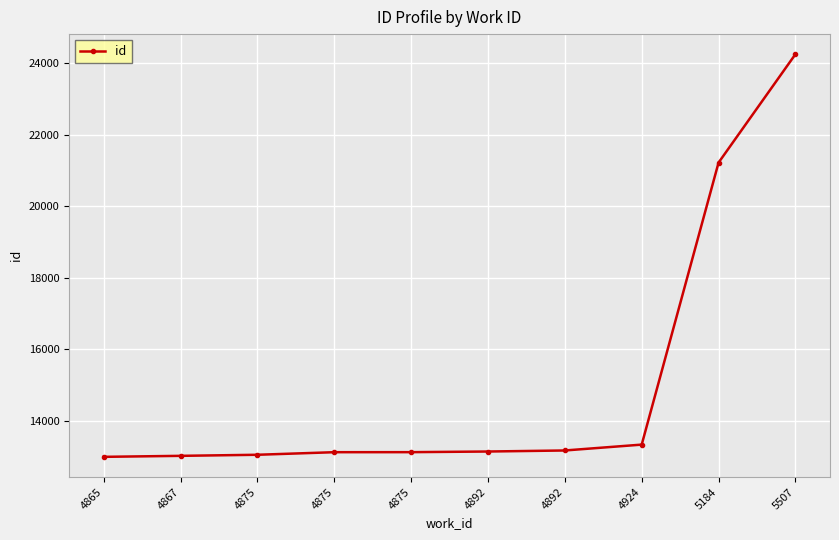

What is the value of the 9th point from the left?

21219